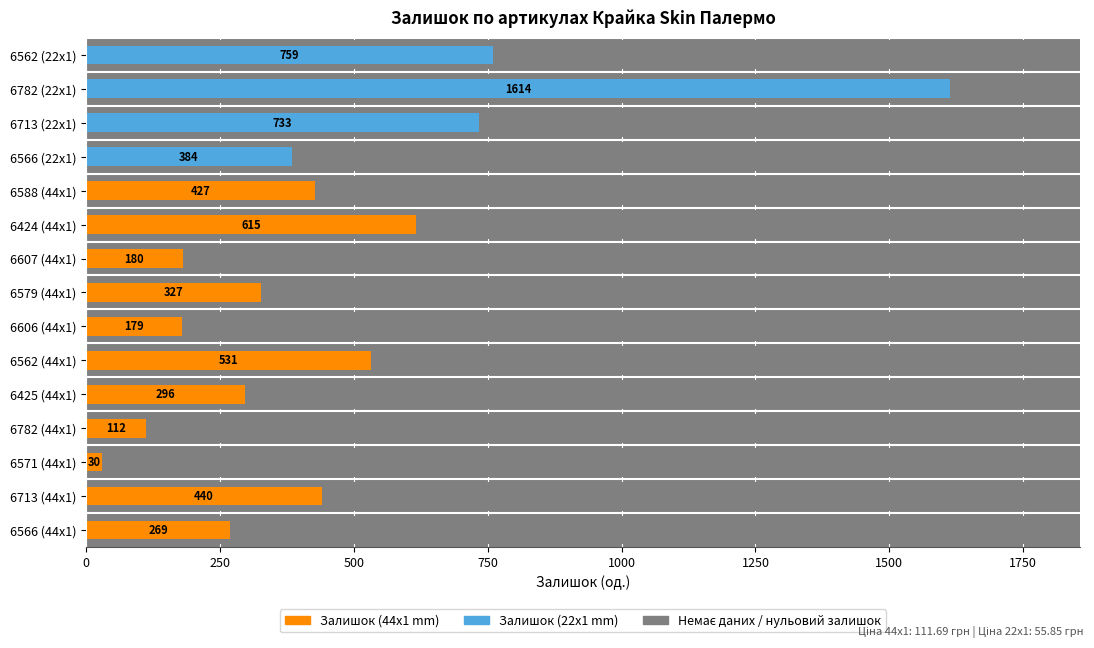

True or false: Залишок (44x1 mm) has a value of 315 at 6566 (22x1).

False